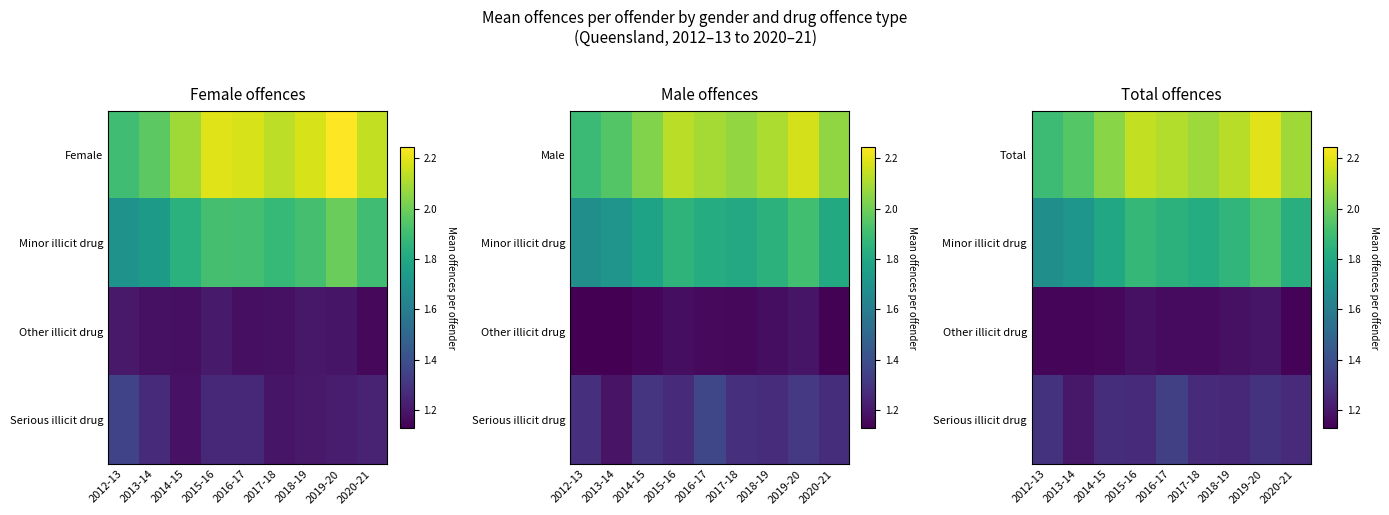

Which has a higher value, 2012-13 or 2013-14?

2013-14